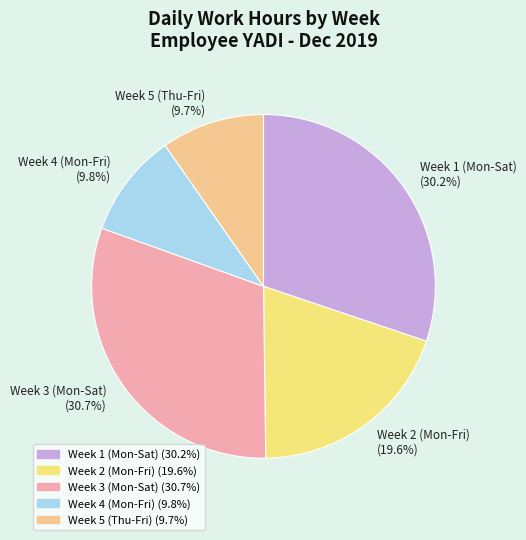

Which slice is the largest?

Week 3 (Mon-Sat) (30.7%)